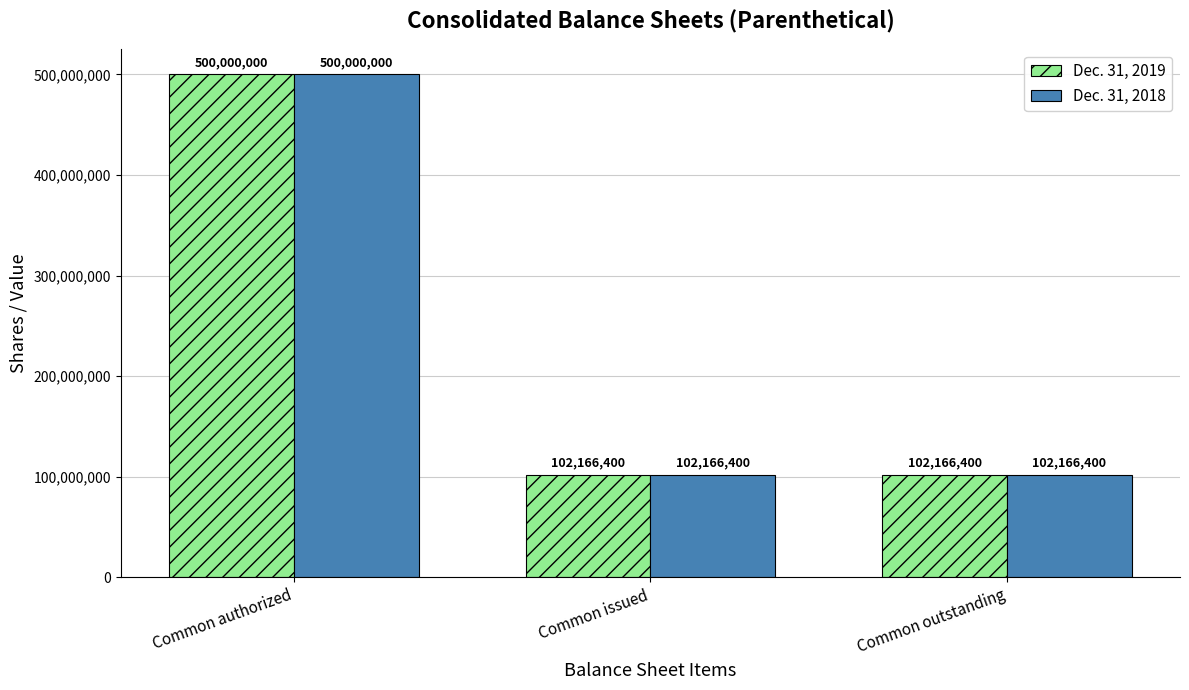

Is it true that Dec. 31, 2019 equals 150338177 at Common issued?

False